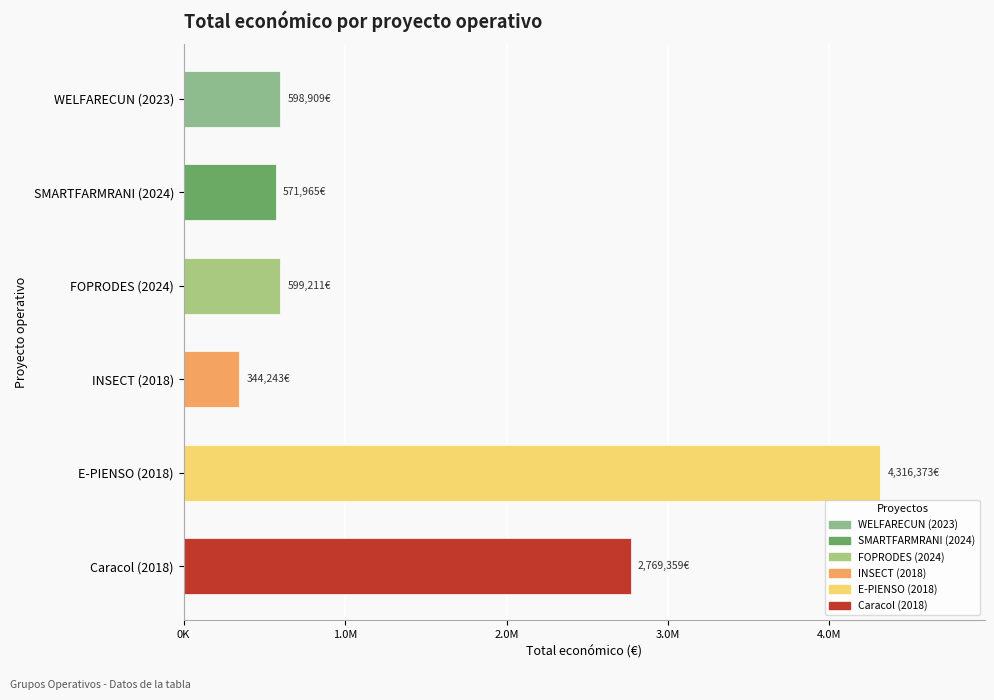

Are the bars horizontal?

Yes